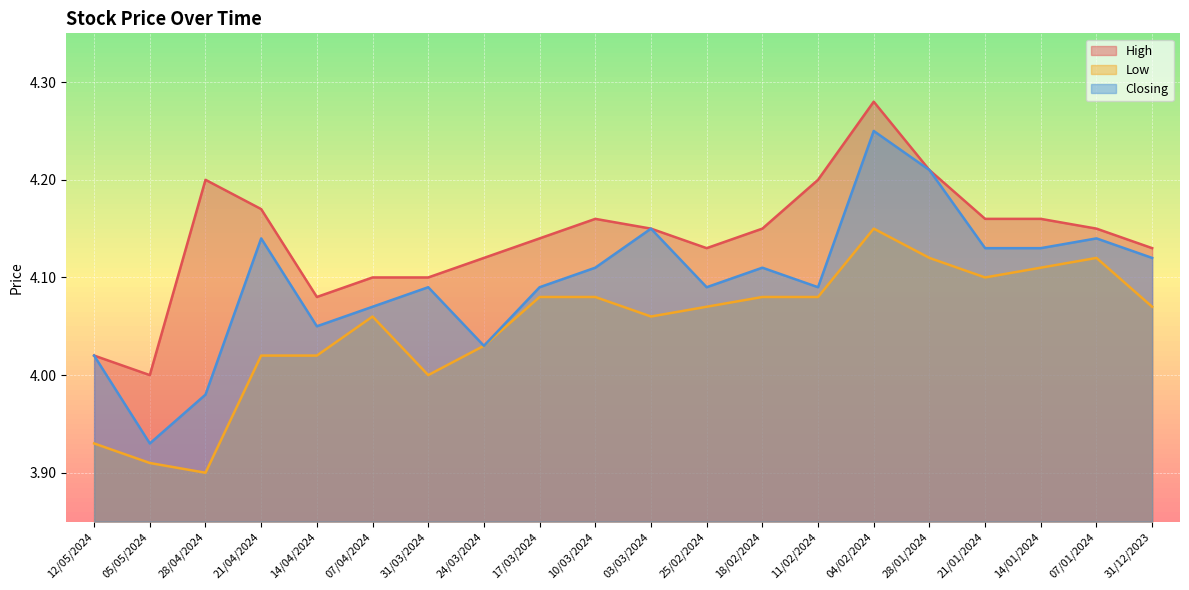

Between 10/03/2024 and 07/04/2024, which is larger?

10/03/2024